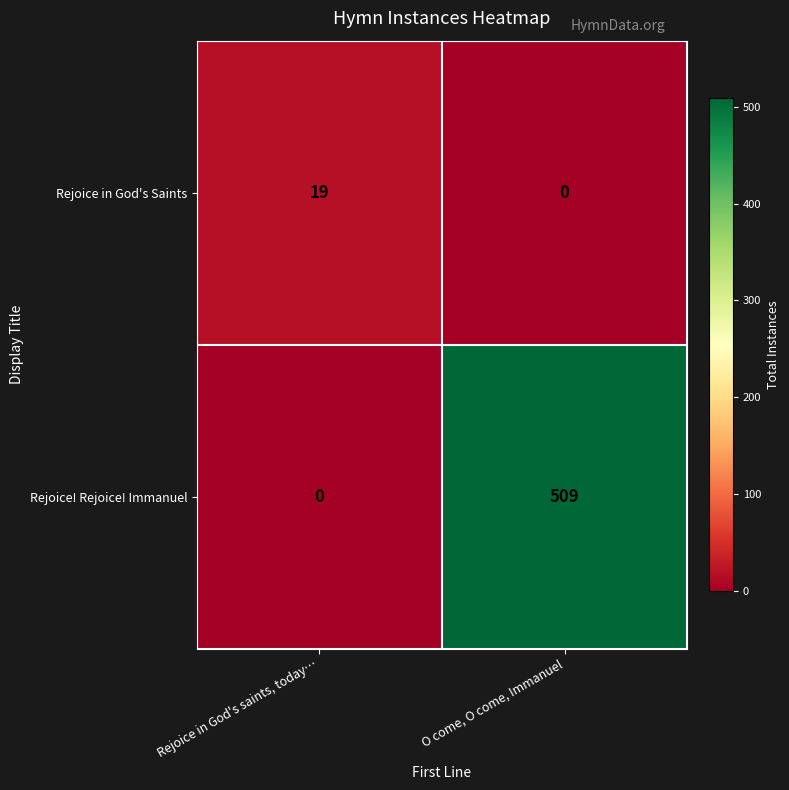

At which category is the sum across all series the highest?

O come, O come, Immanuel